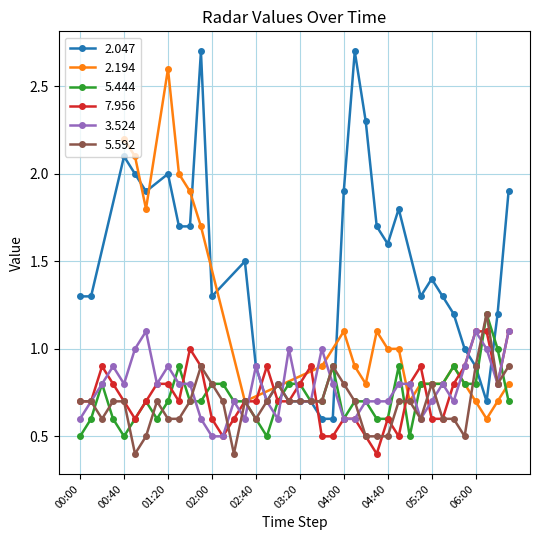

What is the label of the 32nd point from the left?

2016/09/01 05:10